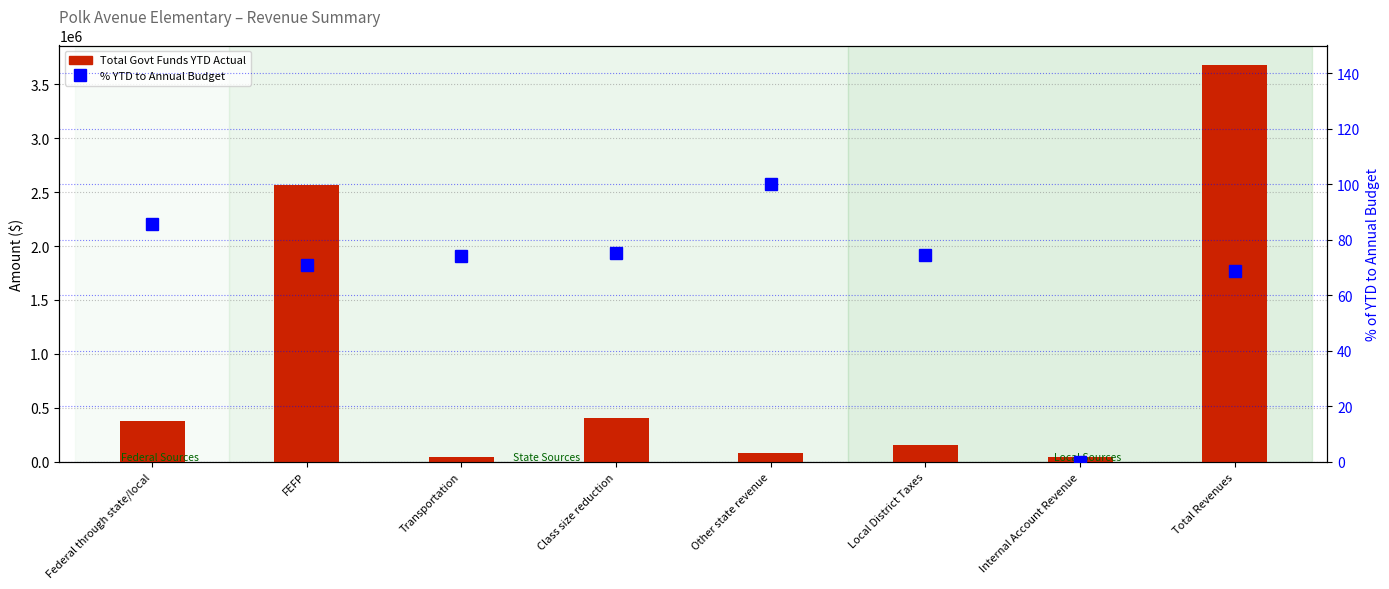

What is the approximate value of Total Govt Funds YTD Actual at Class size reduction?

403841.7